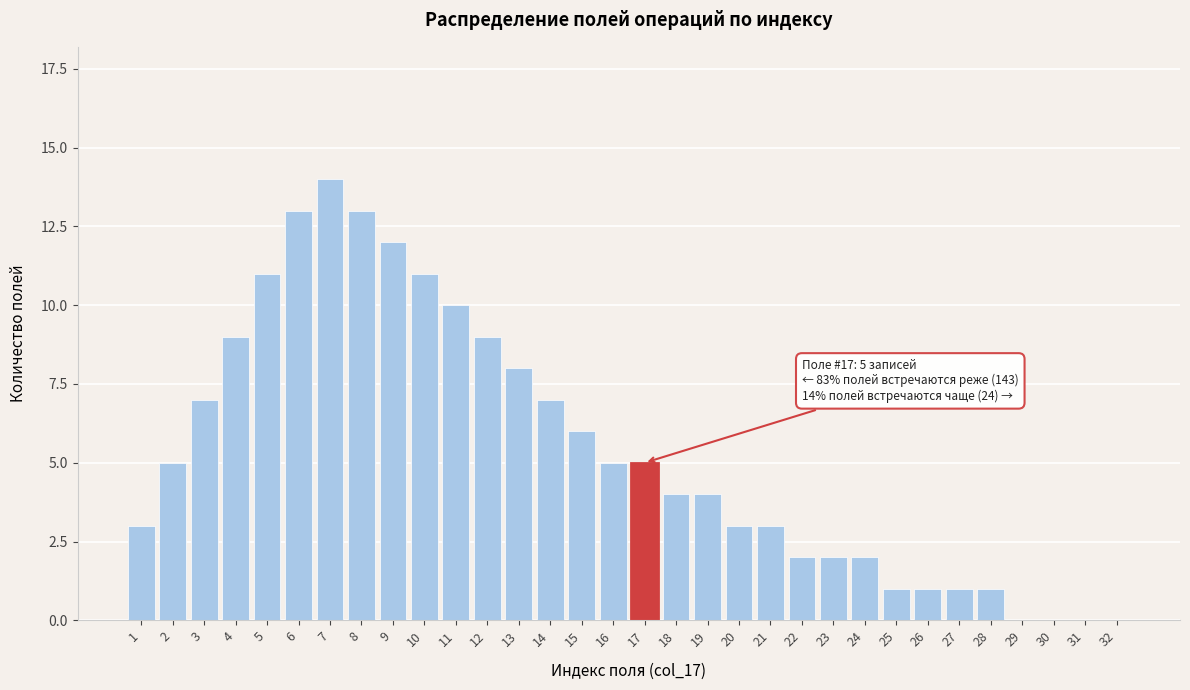

Approximately how many times larger is the value at 10 compared to 20?

3.7